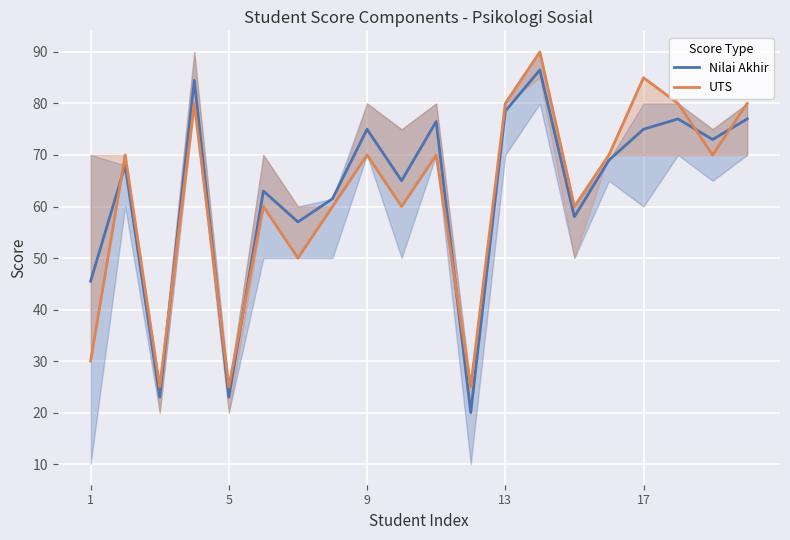

In UTS, how many points are lower than both neighbors (excluding endpoints)?

7